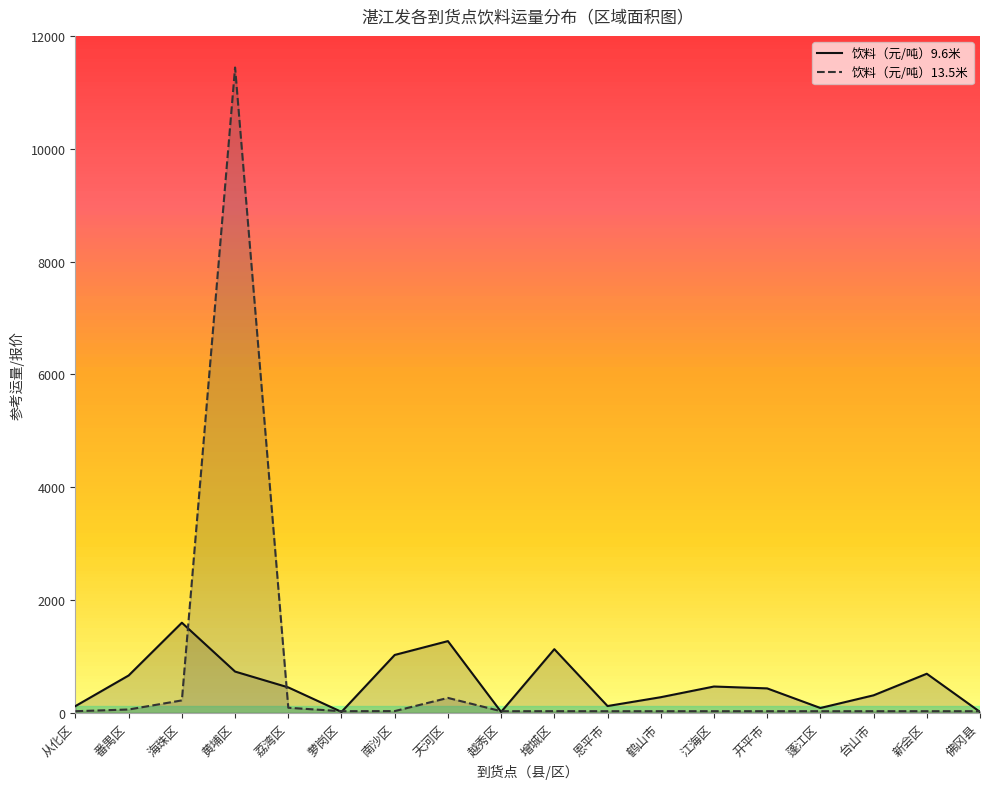

Read the 饮料（元/吨）13.5米 value at 番禺区.

60.5